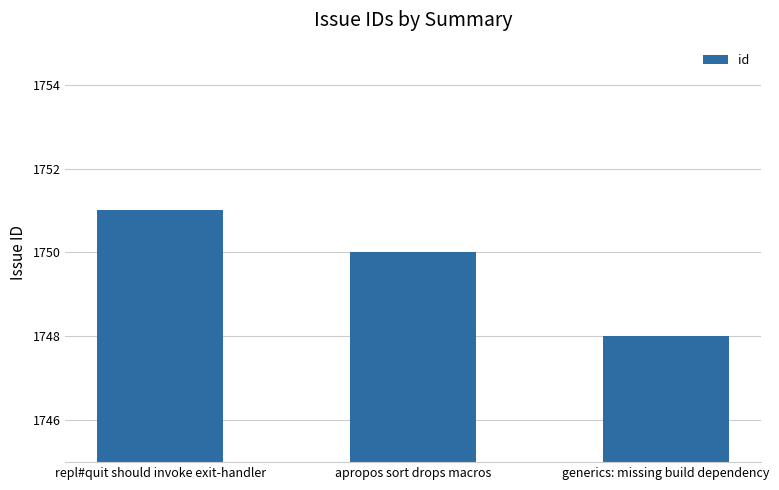

What is the label of the 1st bar from the right?

generics: missing build dependency